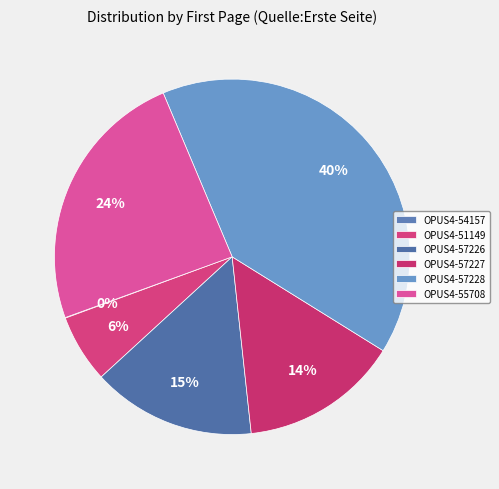

Count the number of slices in the pie.

6